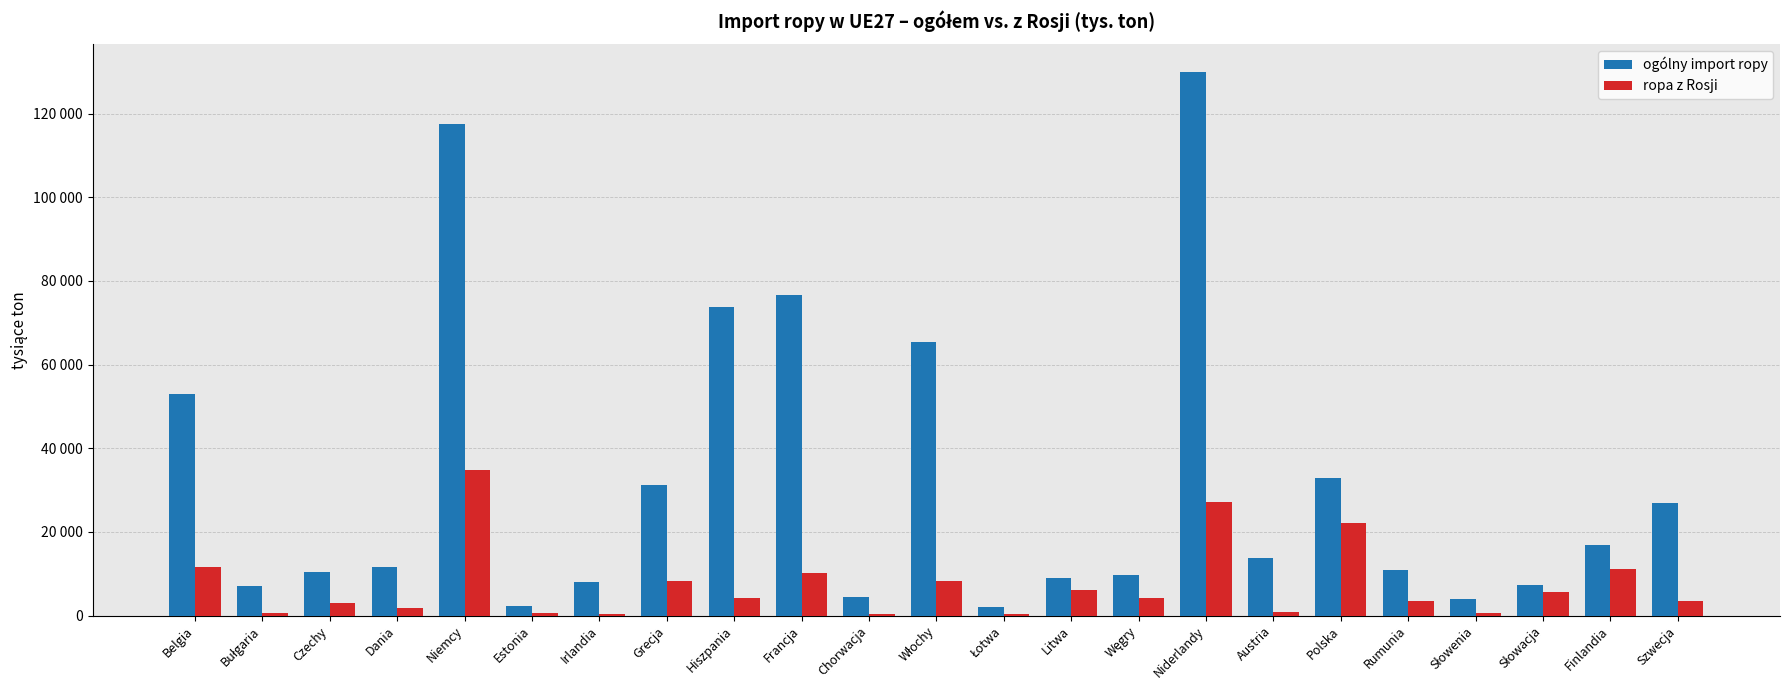

List the labels in order of ropa z Rosji value, largest first.

Niemcy, Niderlandy, Polska, Belgia, Finlandia, Francja, Grecja, Włochy, Litwa, Słowacja, Węgry, Hiszpania, Rumunia, Szwecja, Czechy, Dania, Austria, Estonia, Bułgaria, Słowenia, Łotwa, Chorwacja, Irlandia